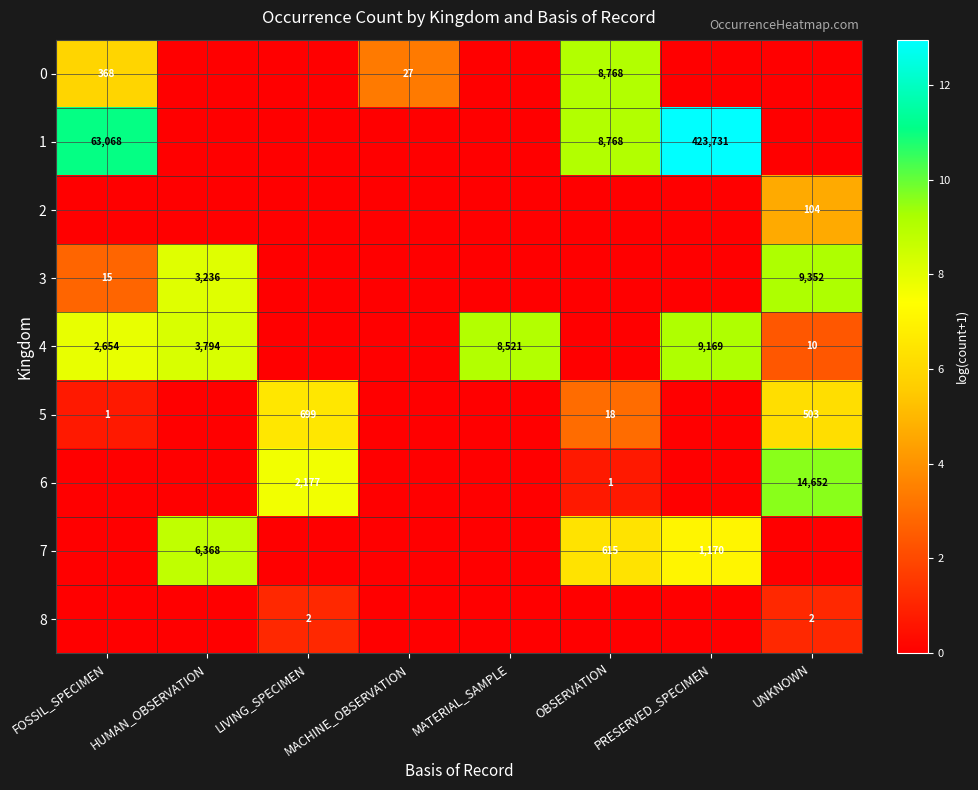

The 4 series shows 14 at UNKNOWN. True or false?

False